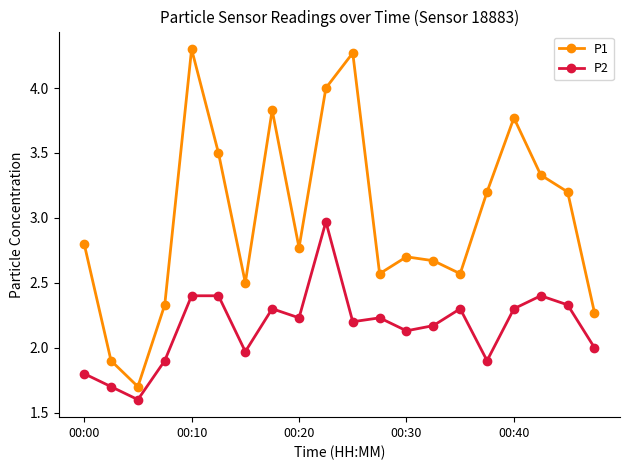

List the series in order of their overall mean, highest first.

P1, P2